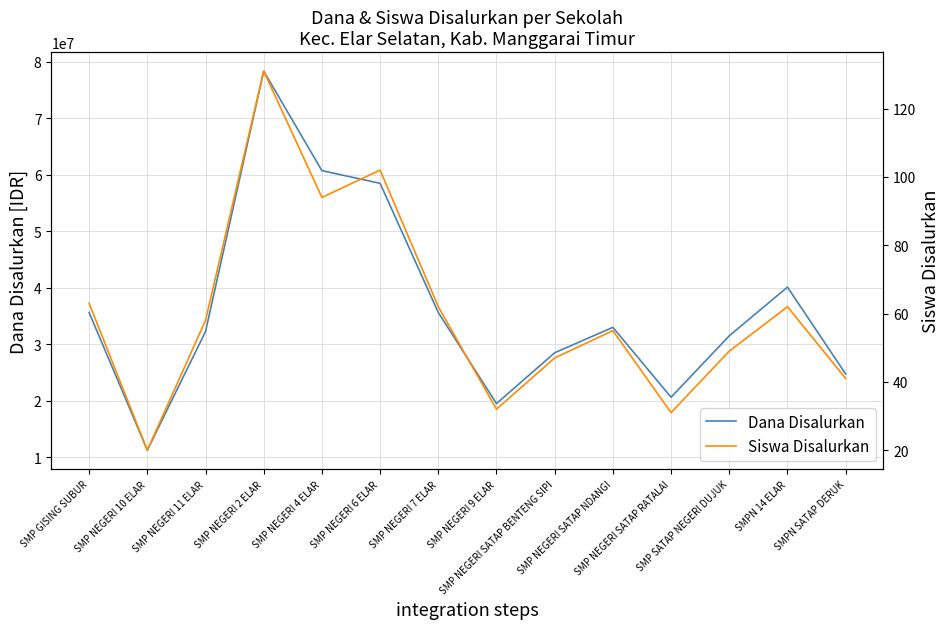

True or false: Dana Disalurkan has a value of 106752278 at SMP NEGERI 2 ELAR.

False